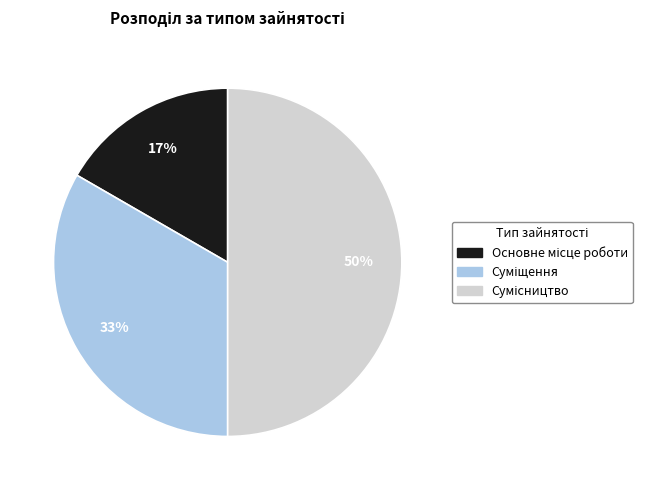

How many slices are in this pie chart?

3